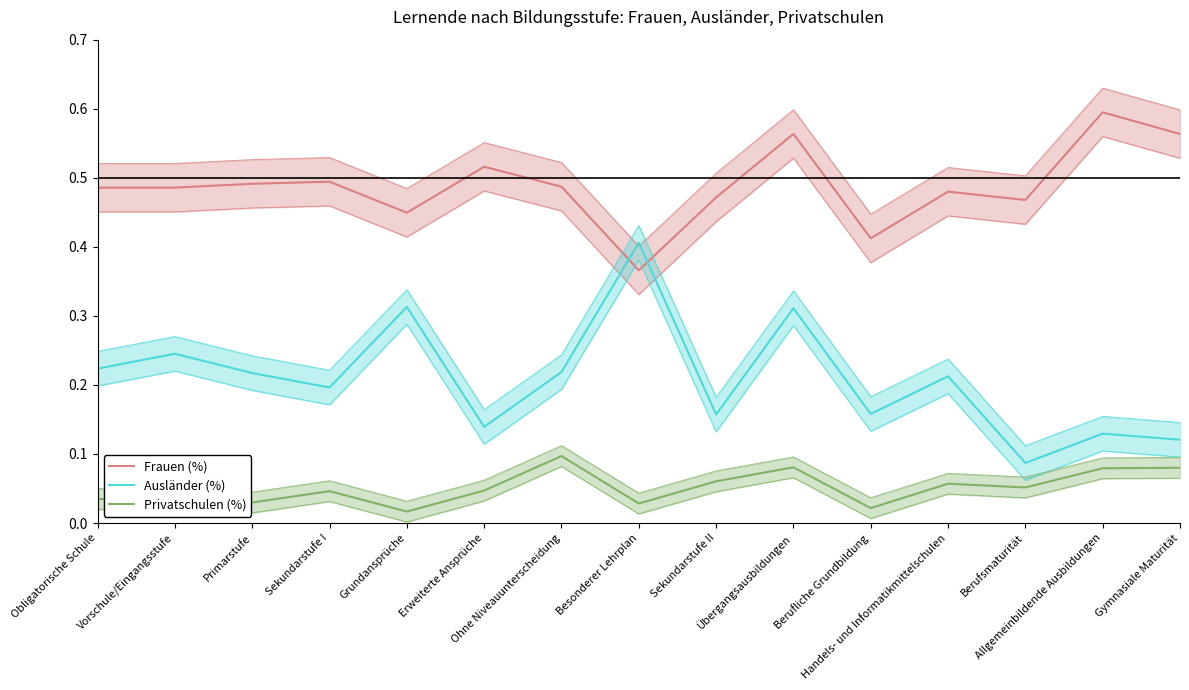

What is the label of the 10th point from the right?

Erweiterte Ansprüche